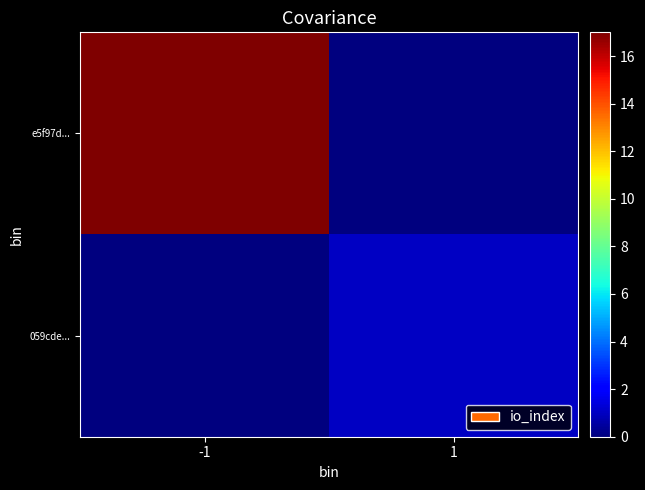

What is the spread (max minus min) of values at 1?

1